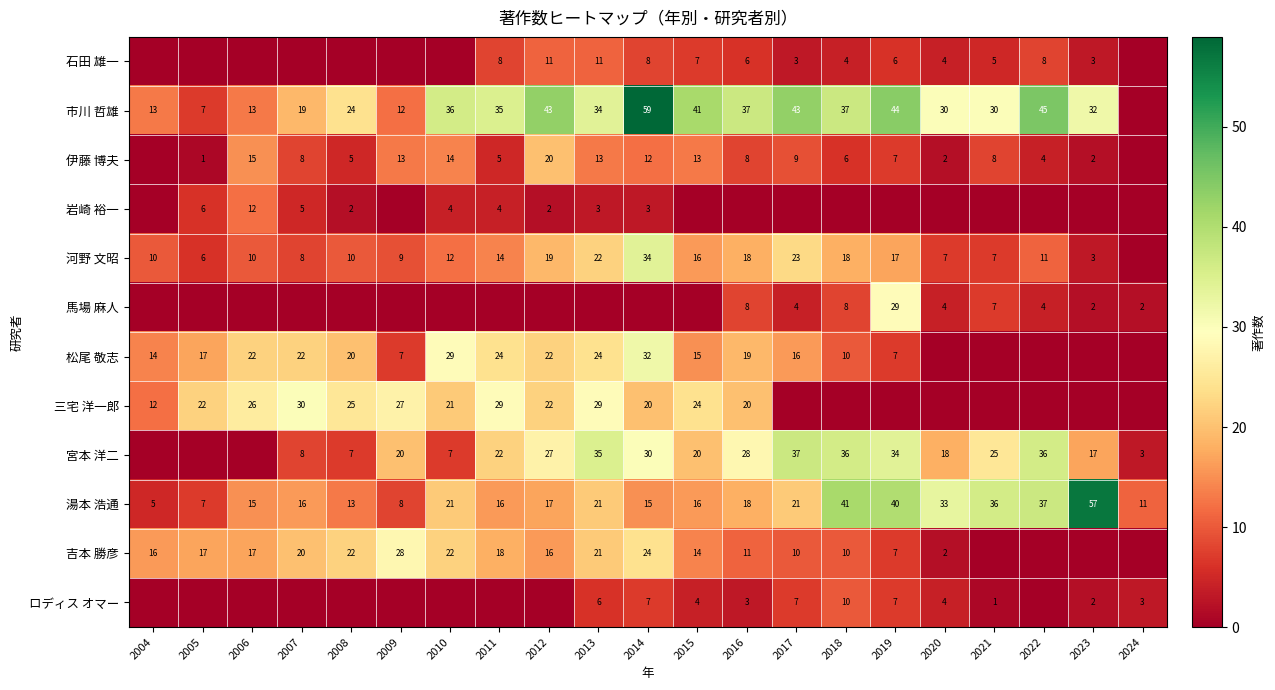

Is the value of 三宅 洋一郎 at 2012 greater than the value of 吉本 勝彦 at 2011?

Yes